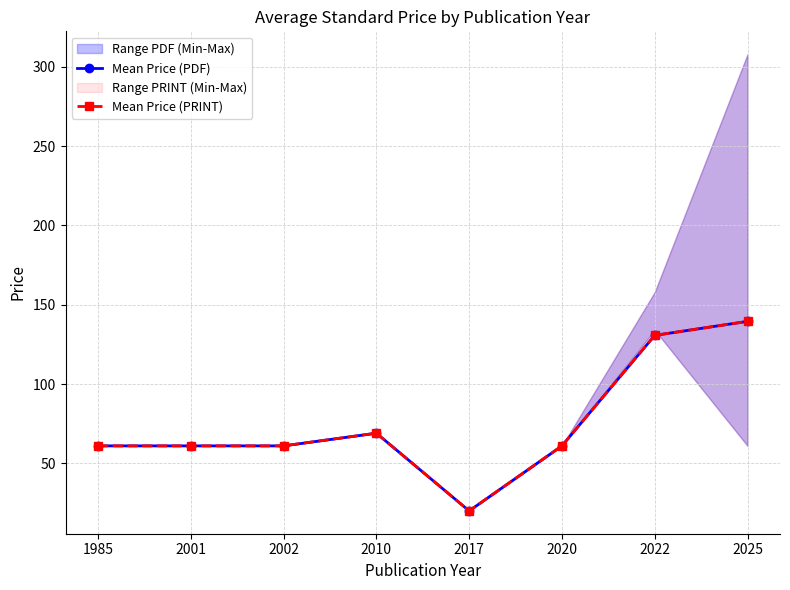

Rank the series at 2020 from lowest to highest value.

Mean Price (PDF), Mean Price (PRINT)